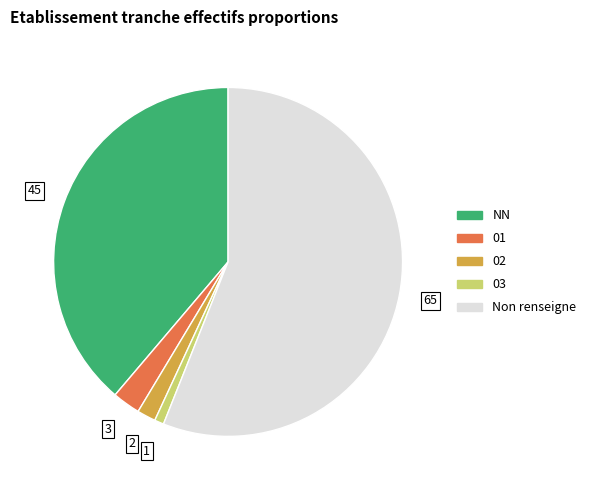

Is there any slice that represents more than half of the pie?

Yes